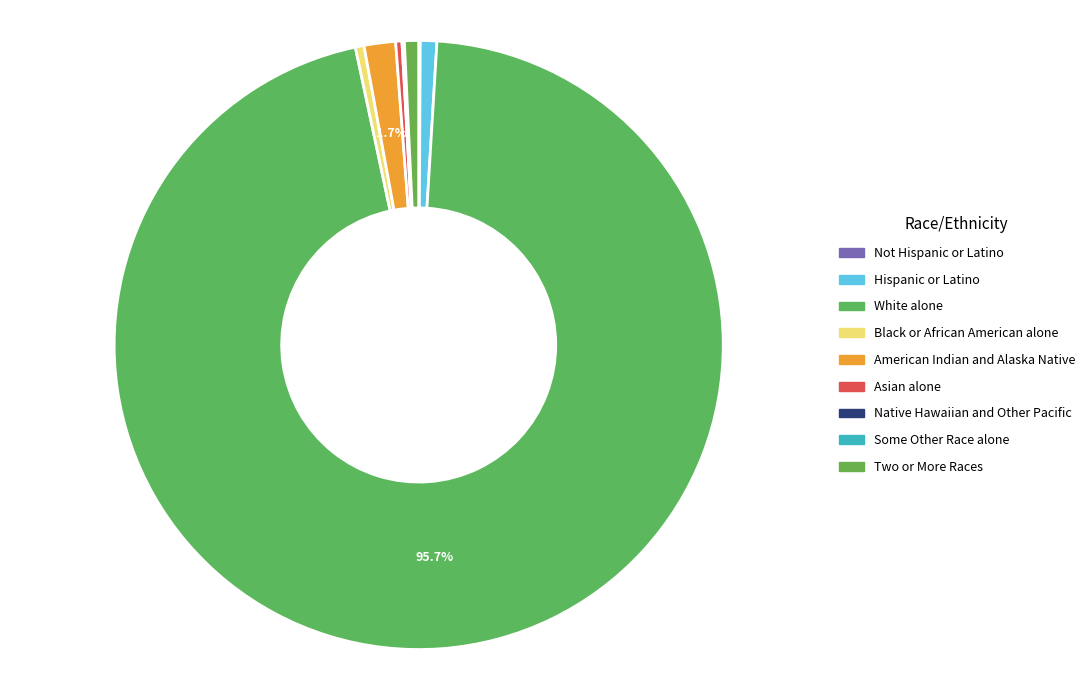

How many slices are in this pie chart?

9